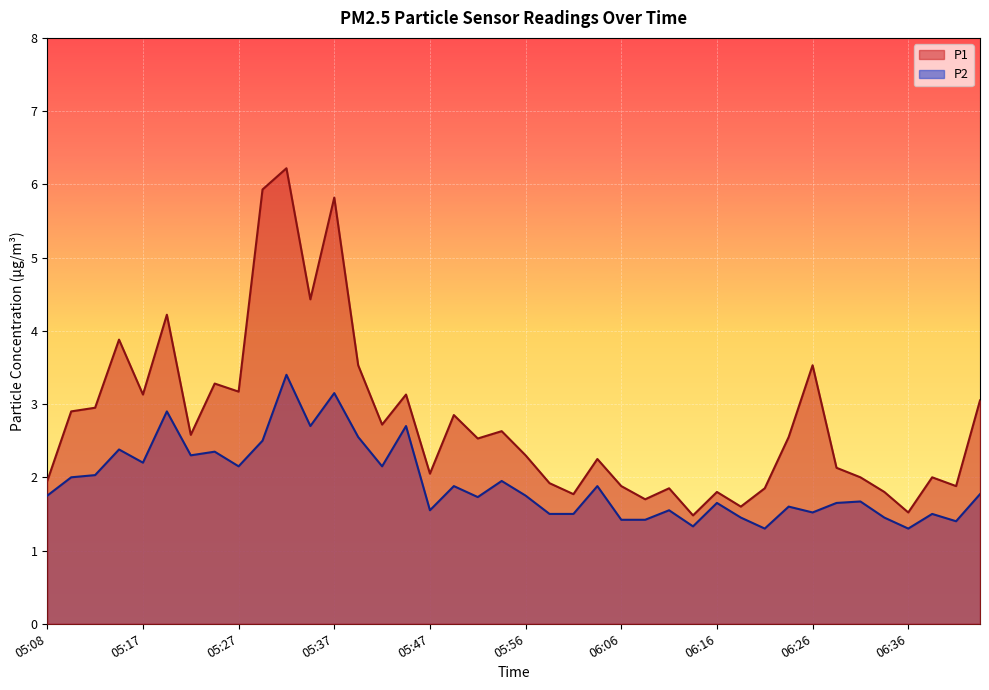

True or false: P2 has more than 2 interior local peaks.

True